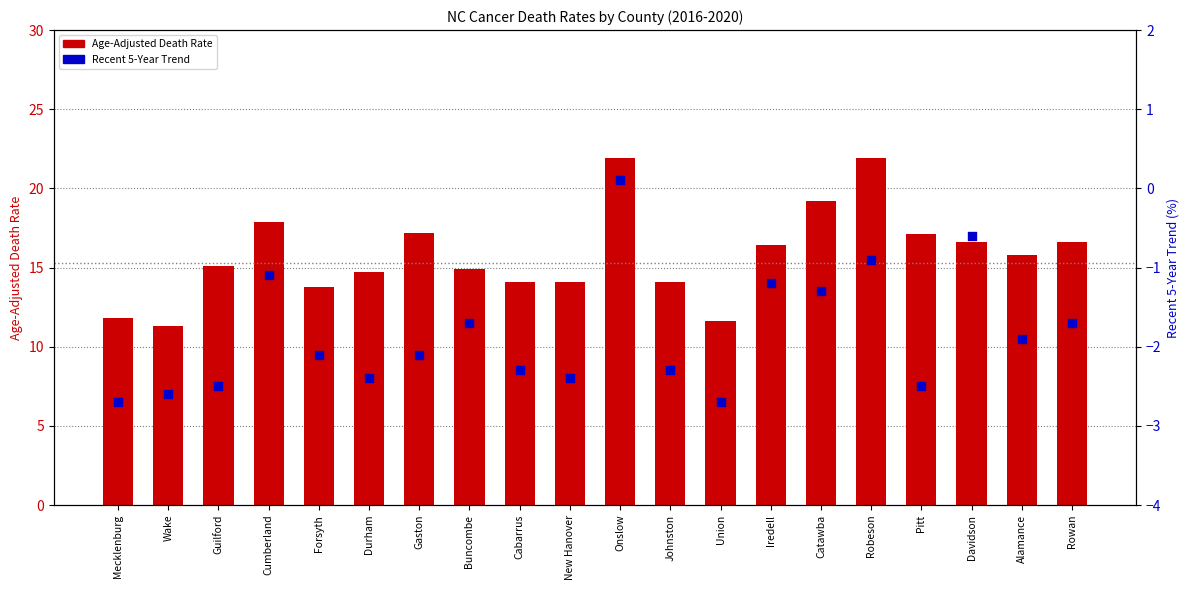

What are all the series names shown in the legend?

Age-Adjusted Death Rate, Recent 5-Year Trend